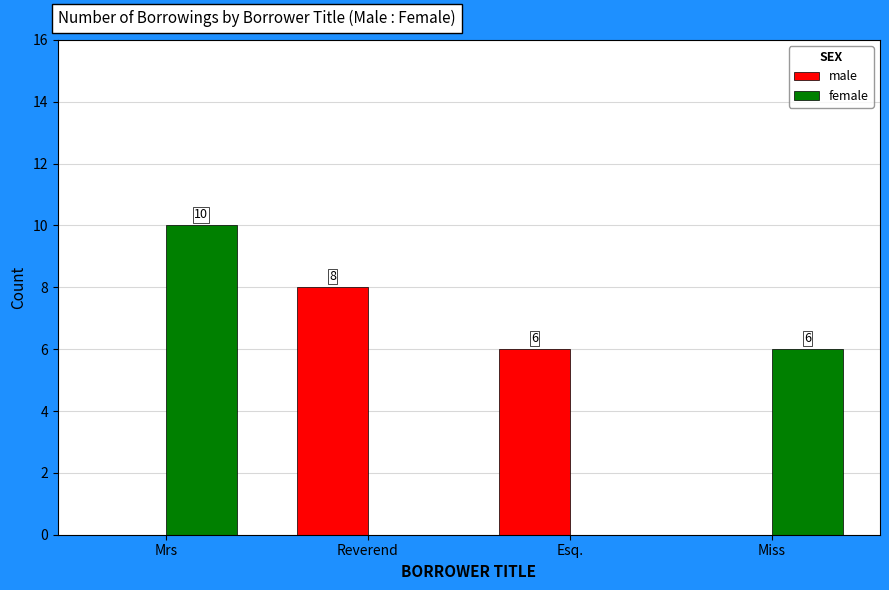

Is the value of female at Mrs greater than the value of male at Esq.?

Yes